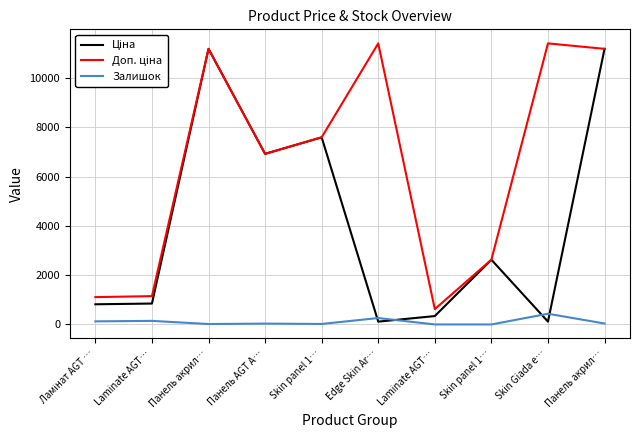

What is the total value across all series at Панель акрил…?

22393.3